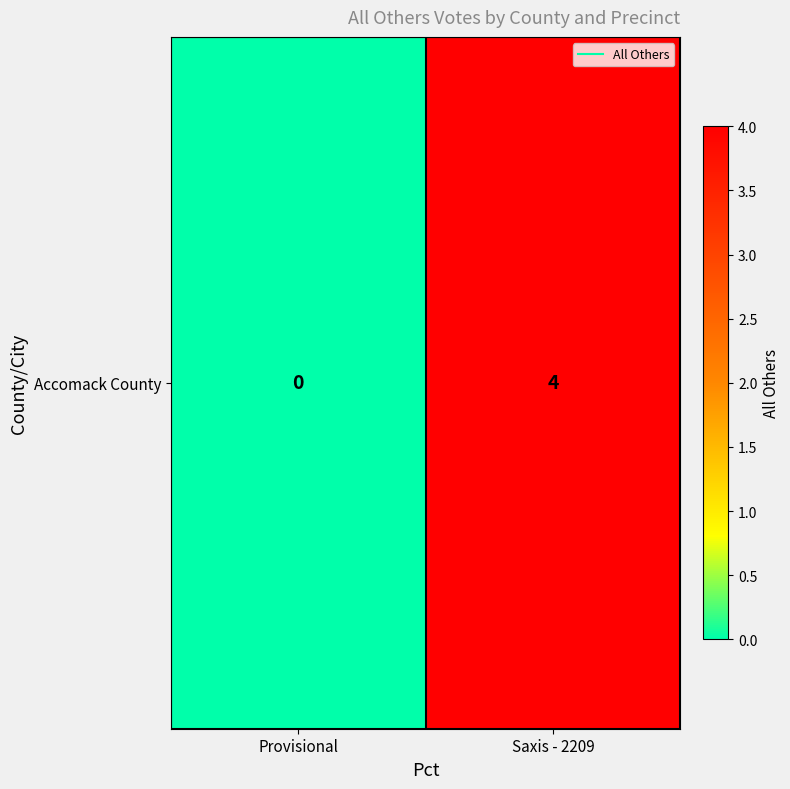

Is it true that the value at Provisional is 0?

True